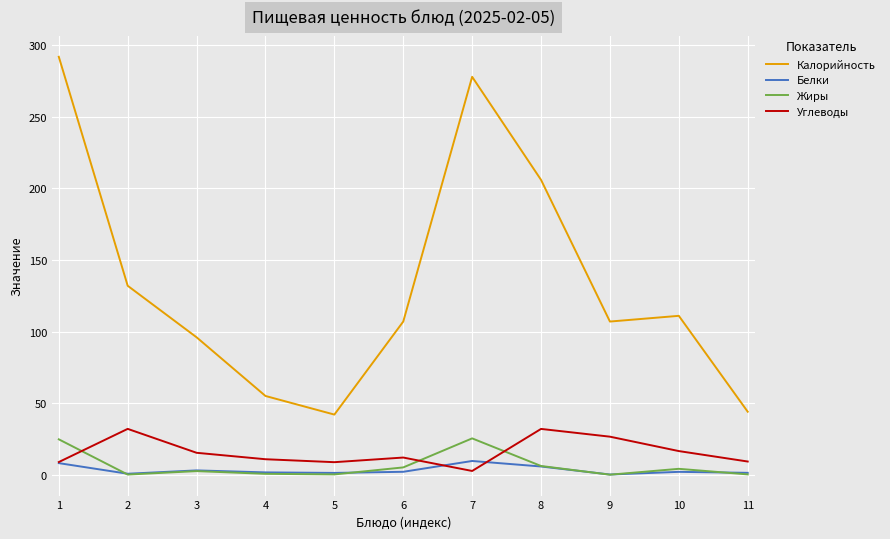

What are all the series names shown in the legend?

Калорийность, Белки, Жиры, Углеводы